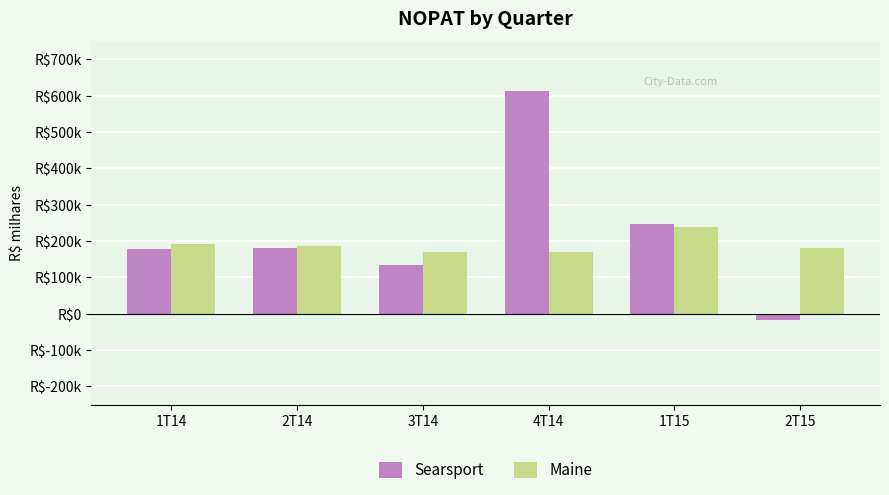

What are all the series names shown in the legend?

Searsport, Maine